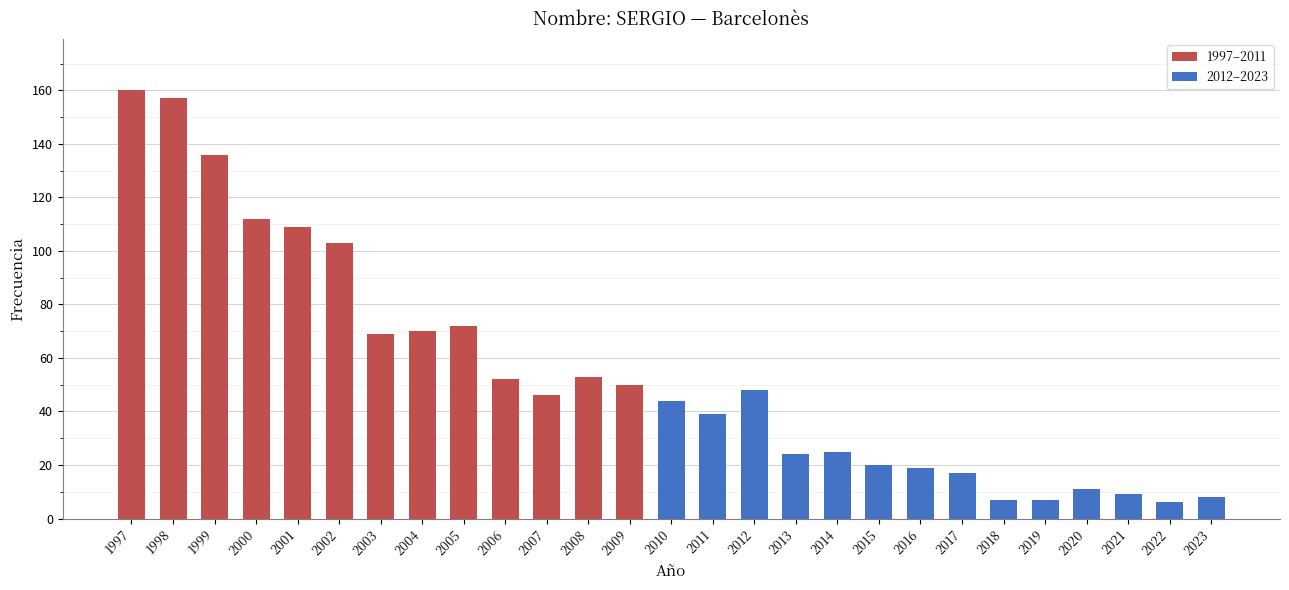

Does the chart contain any negative values?

No